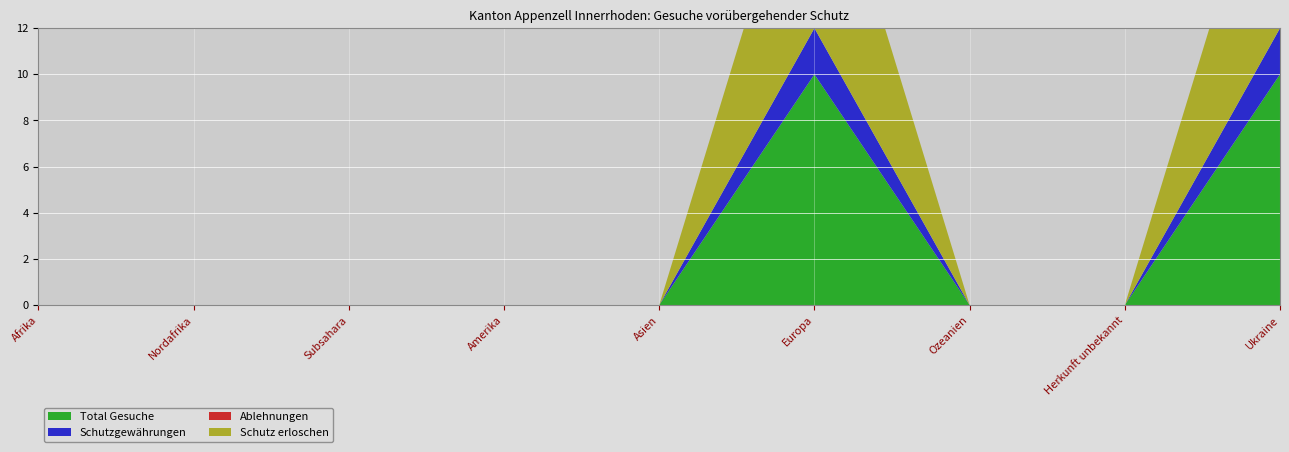

Reading left to right, extract all data points from this chart.

Total Gesuche: Afrika=0	Nordafrika=0	Subsahara=0	Amerika=0	Asien=0	Europa=10	Ozeanien=0	Herkunft unbekannt=0	Ukraine=10
Schutzgewährungen: Afrika=0	Nordafrika=0	Subsahara=0	Amerika=0	Asien=0	Europa=2	Ozeanien=0	Herkunft unbekannt=0	Ukraine=2
Ablehnungen: Afrika=0	Nordafrika=0	Subsahara=0	Amerika=0	Asien=0	Europa=0	Ozeanien=0	Herkunft unbekannt=0	Ukraine=0
Schutz erloschen: Afrika=0	Nordafrika=0	Subsahara=0	Amerika=0	Asien=0	Europa=10	Ozeanien=0	Herkunft unbekannt=0	Ukraine=10